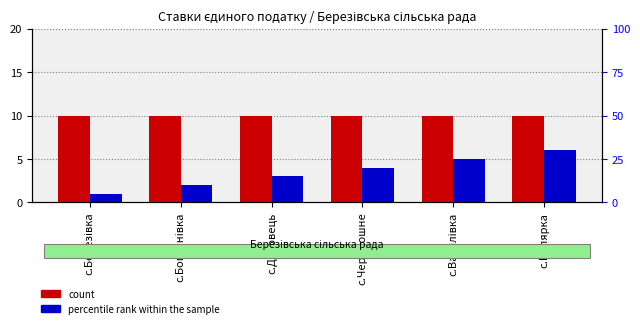

What value does the count series have at с.Дубовець?

10